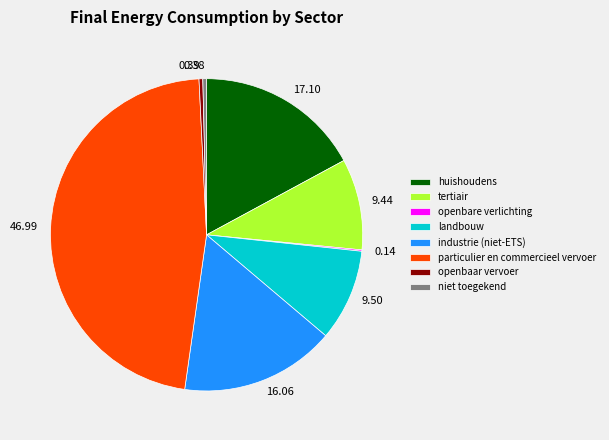

Does any single category account for the majority?

No